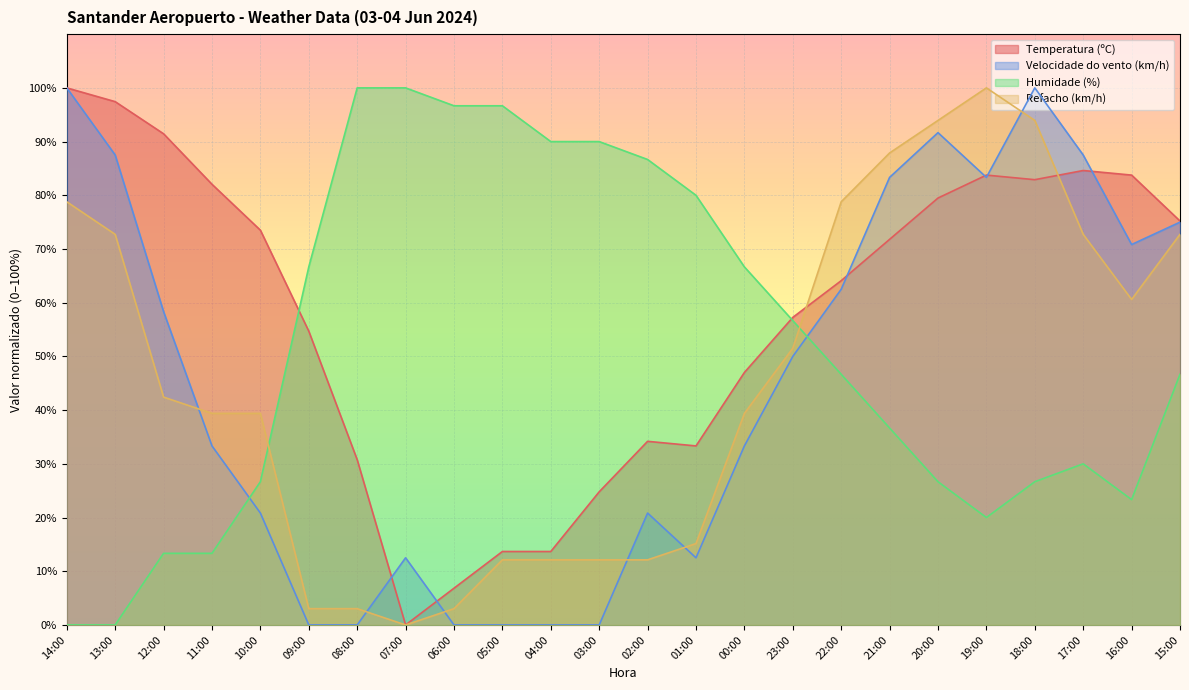

After their last crossing, which series has the higher values: Velocidade do vento (km/h) or Refacho (km/h)?

Velocidade do vento (km/h)